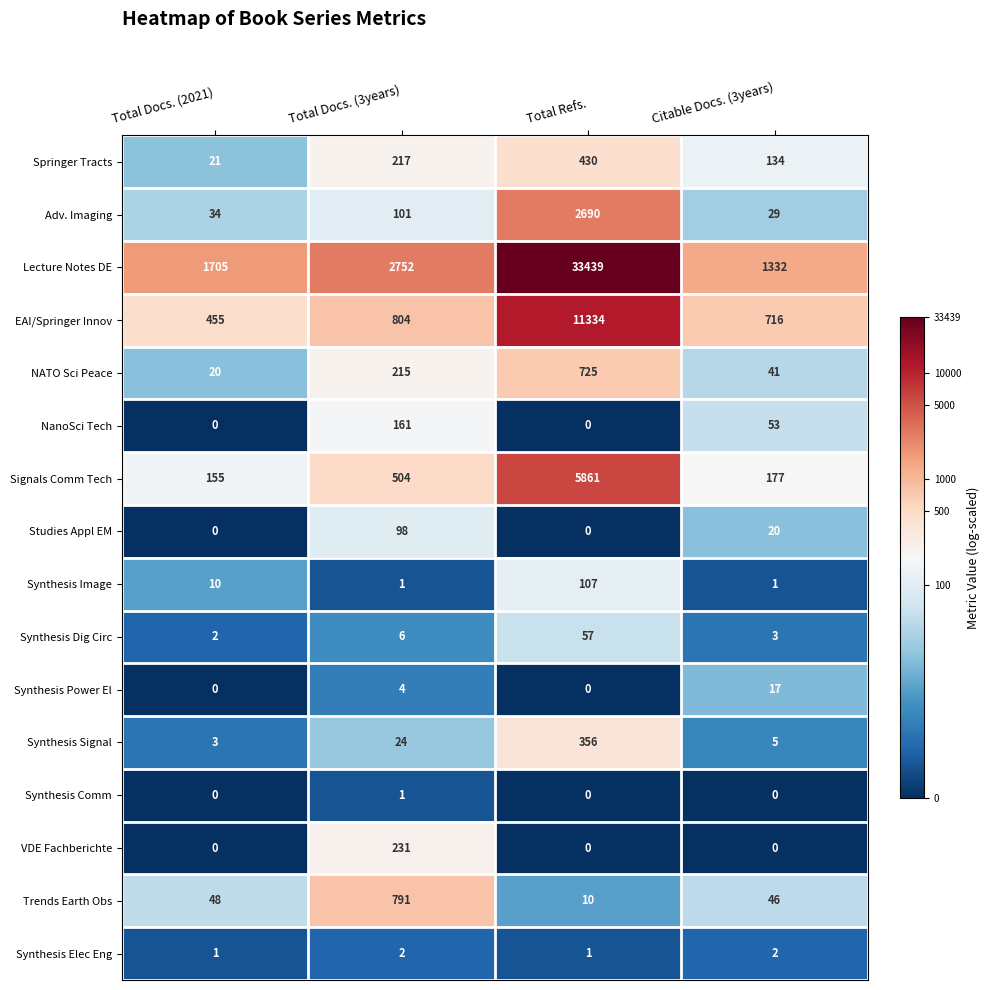

List the series in order of their peak value, lowest first.

Synthesis Comm, Synthesis Elec Eng, Synthesis Power El, Synthesis Dig Circ, Studies Appl EM, Synthesis Image, NanoSci Tech, VDE Fachberichte, Synthesis Signal, Springer Tracts, NATO Sci Peace, Trends Earth Obs, Adv. Imaging, Signals Comm Tech, EAI/Springer Innov, Lecture Notes DE